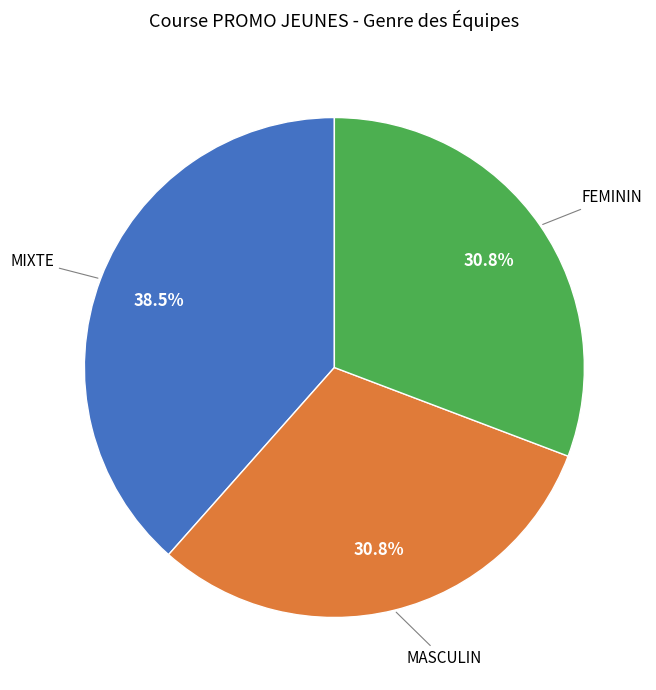

Is there any slice that represents more than half of the pie?

No